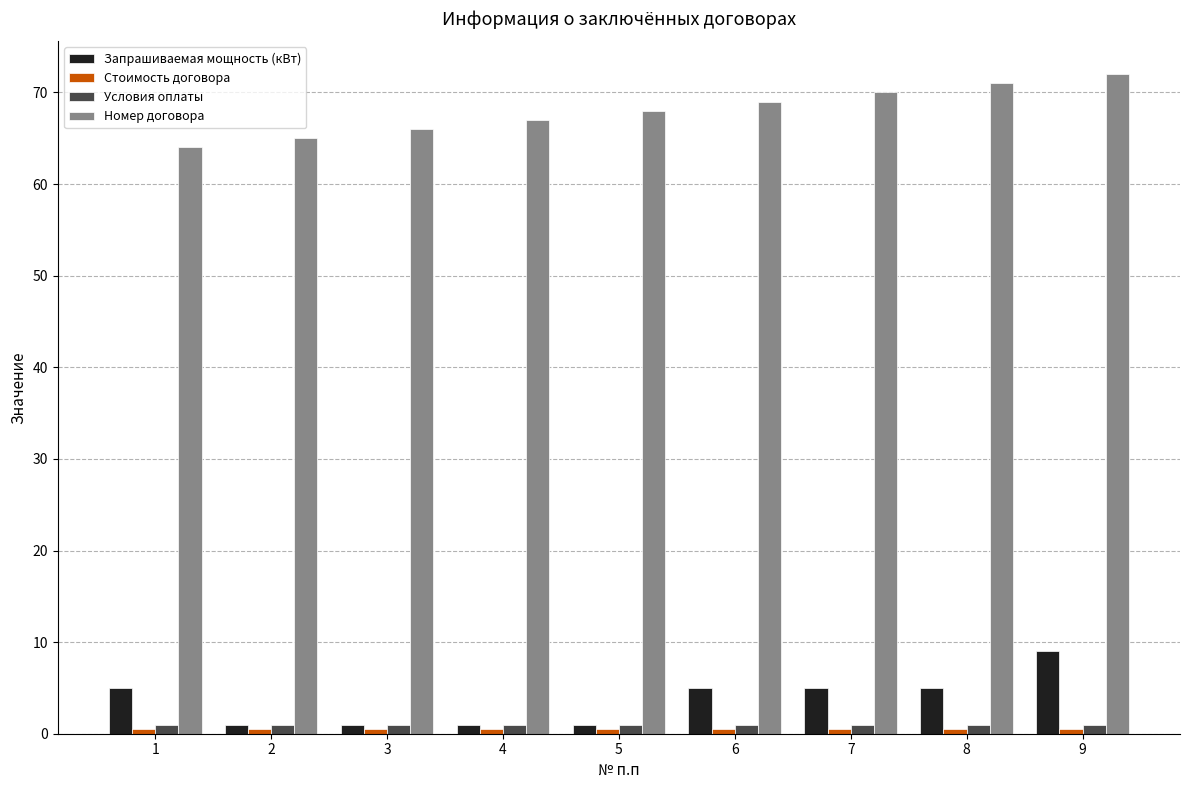

What is the average value of the Номер договора series?

68.0